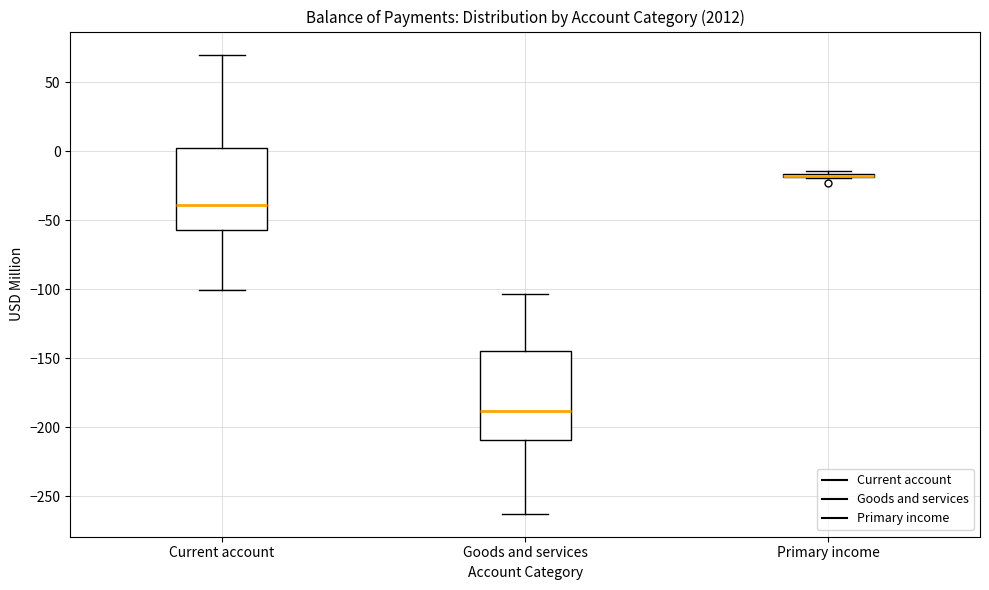

Reading left to right, read every box against the y-axis: the position of its median line, the range the box covers, and the ends of its whiskers. The values are not printed on the chart, so give them approximately, as read against the axis.

Current account: median -40, box -55 to 0, whiskers -100 to 70
Goods and services: median -190, box -210 to -145, whiskers -265 to -105
Primary income: box collapsed to a line at -20, whiskers -20 to -15